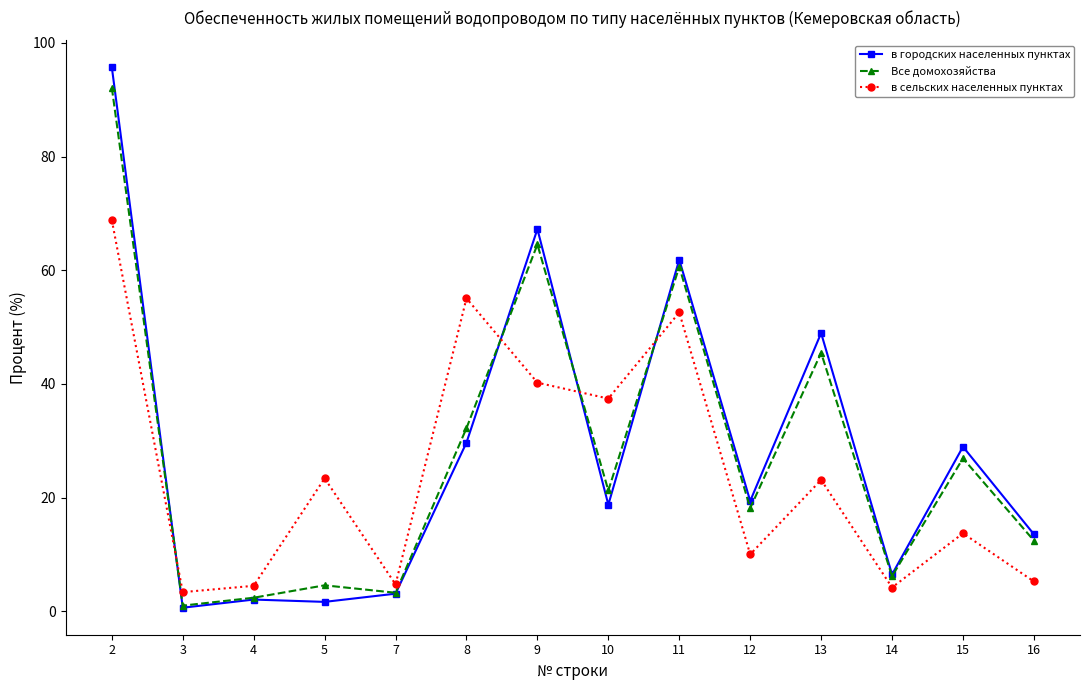

Read the Все домохозяйства value at 16.

12.4